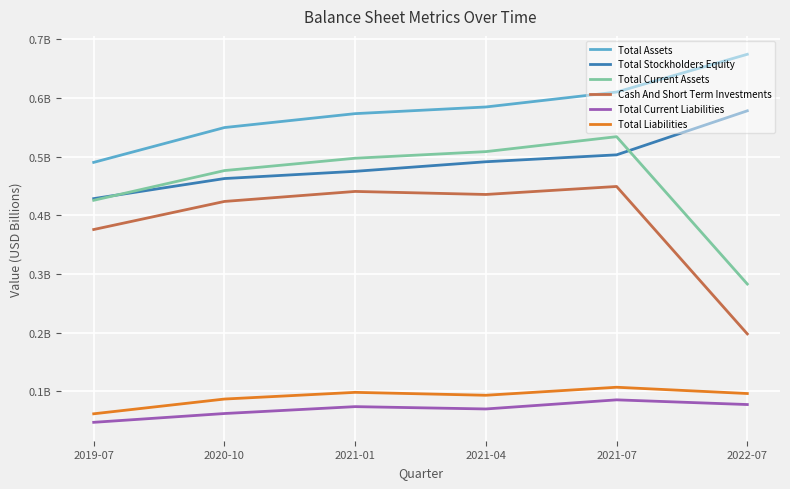

What are all the series names shown in the legend?

Total Assets, Total Stockholders Equity, Total Current Assets, Cash And Short Term Investments, Total Current Liabilities, Total Liabilities